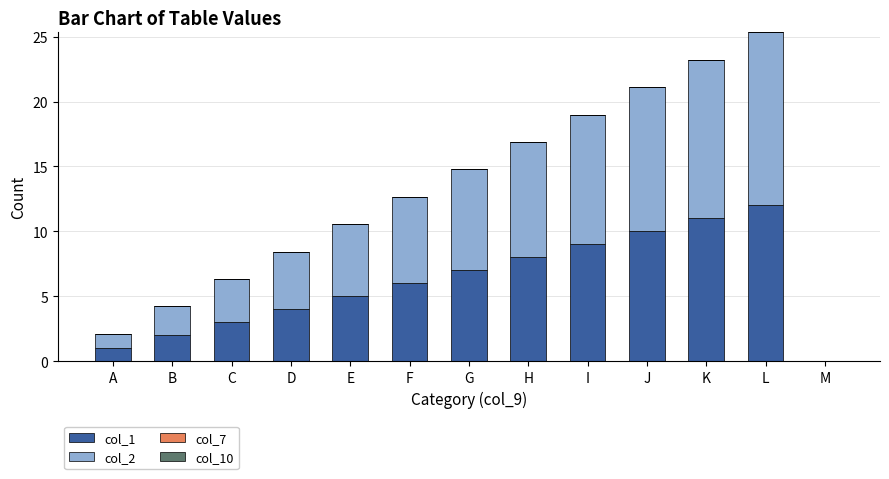

The value of col_1 at L is 4.3. True or false?

False